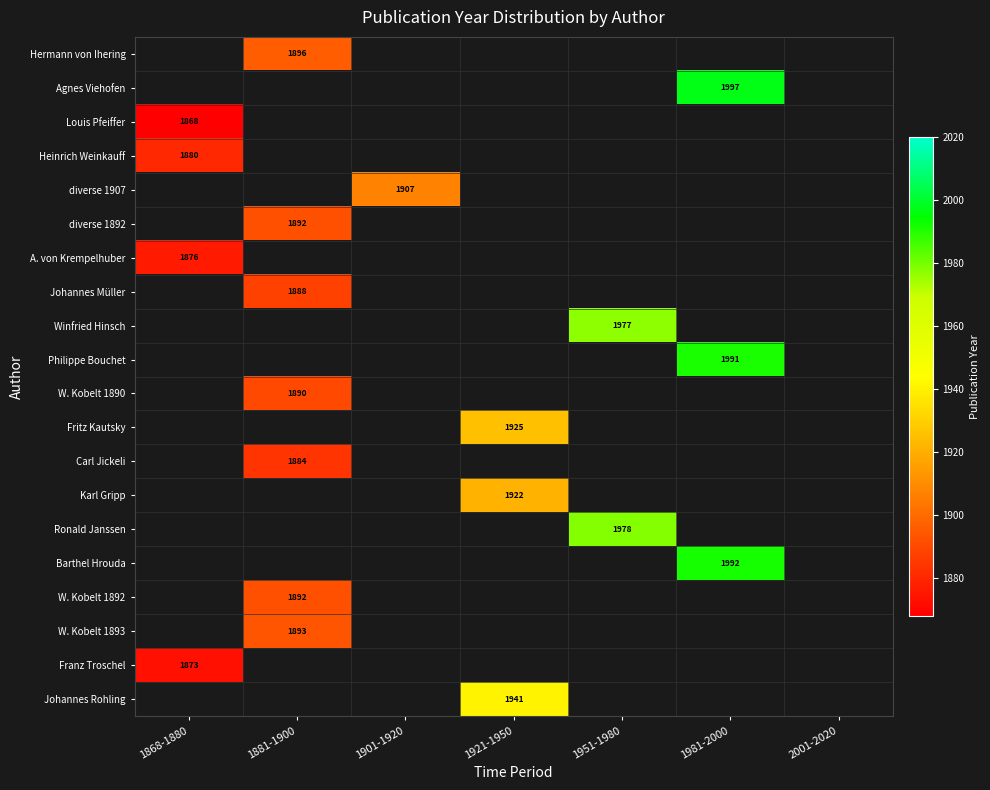

At how many categories does at least one series exceed 977?

6